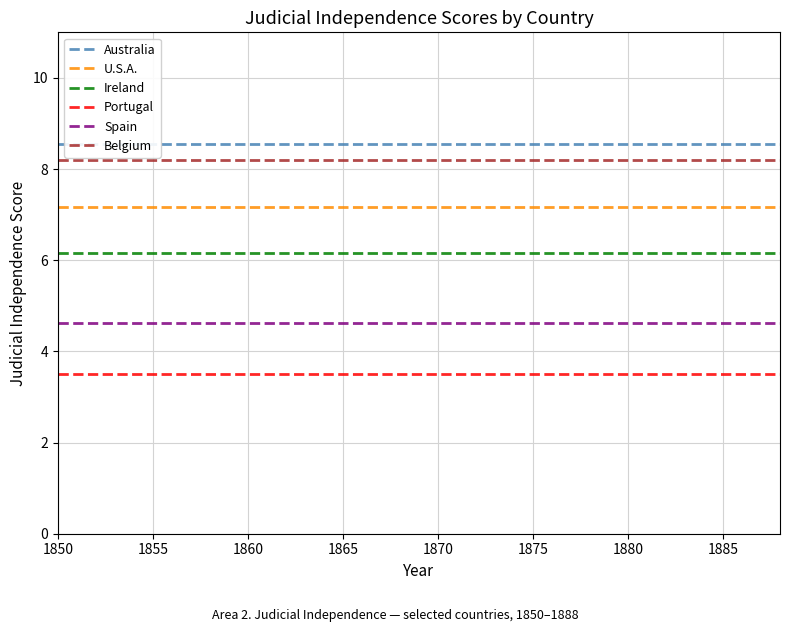

Is it true that Belgium equals 8.2 at 1870?

True